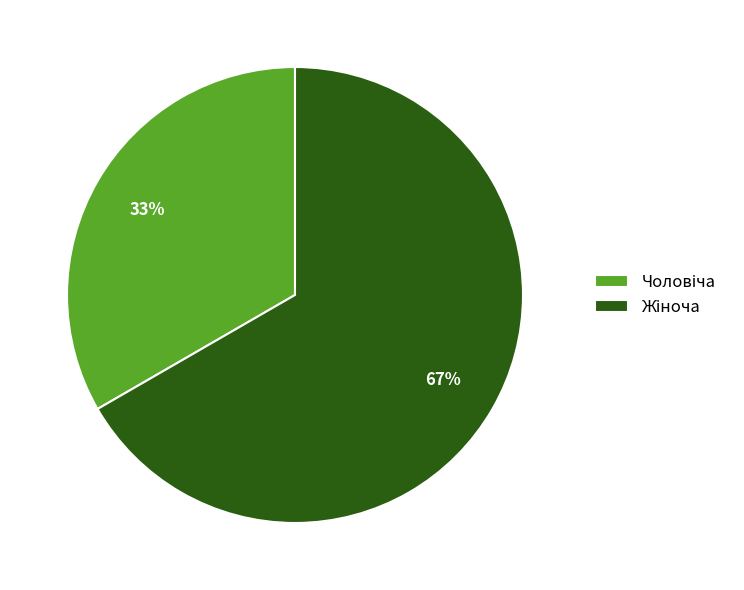

How many slices are in this pie chart?

2